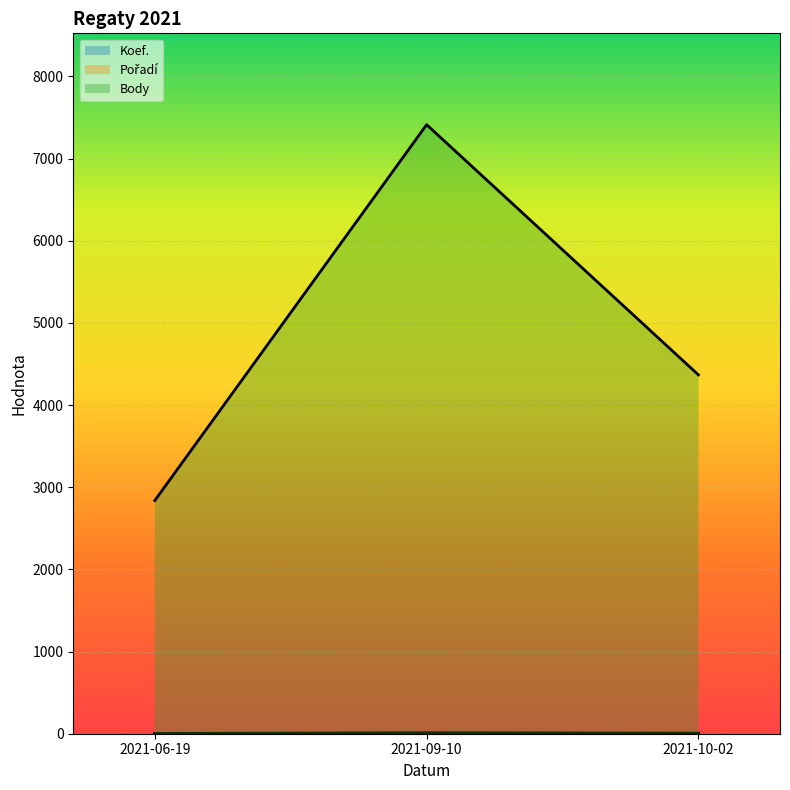

What is the value of the Body point at the 1st from the left?

2838